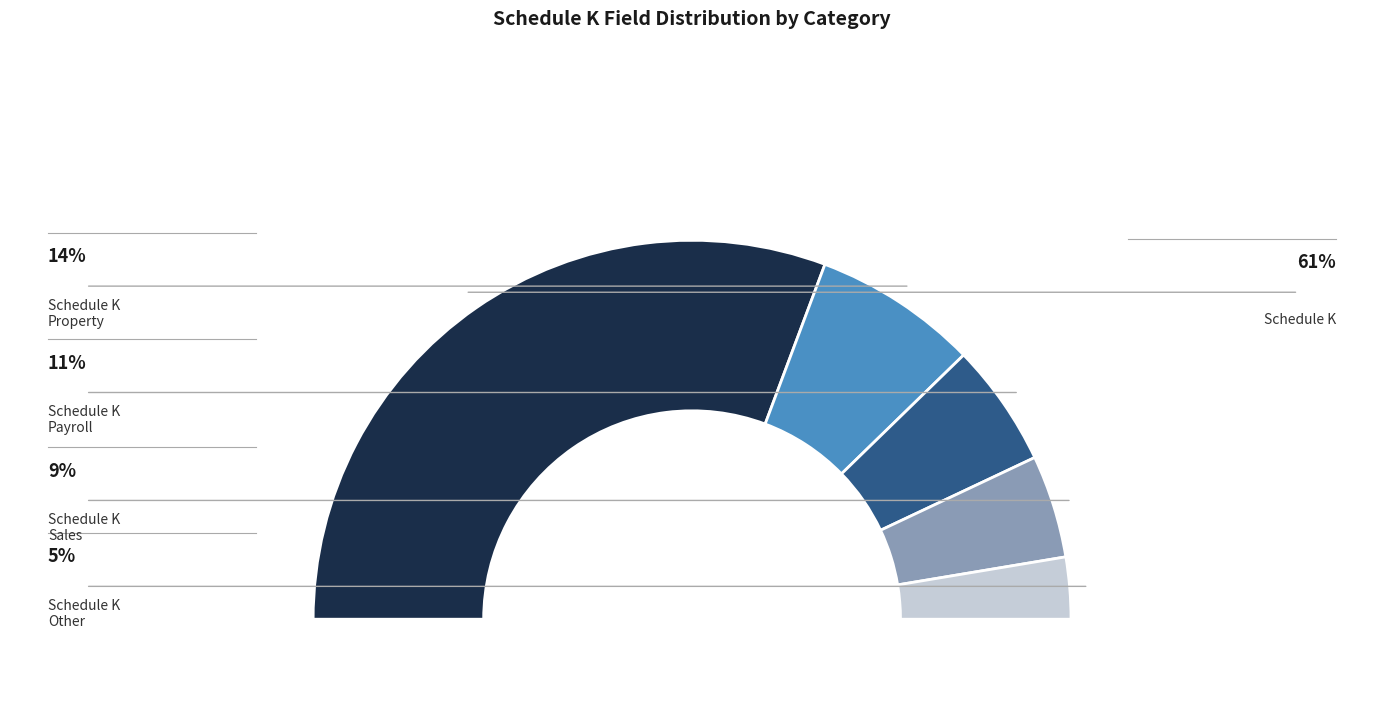

True or false: Schedule K - Property accounts for 4% of the total.

False